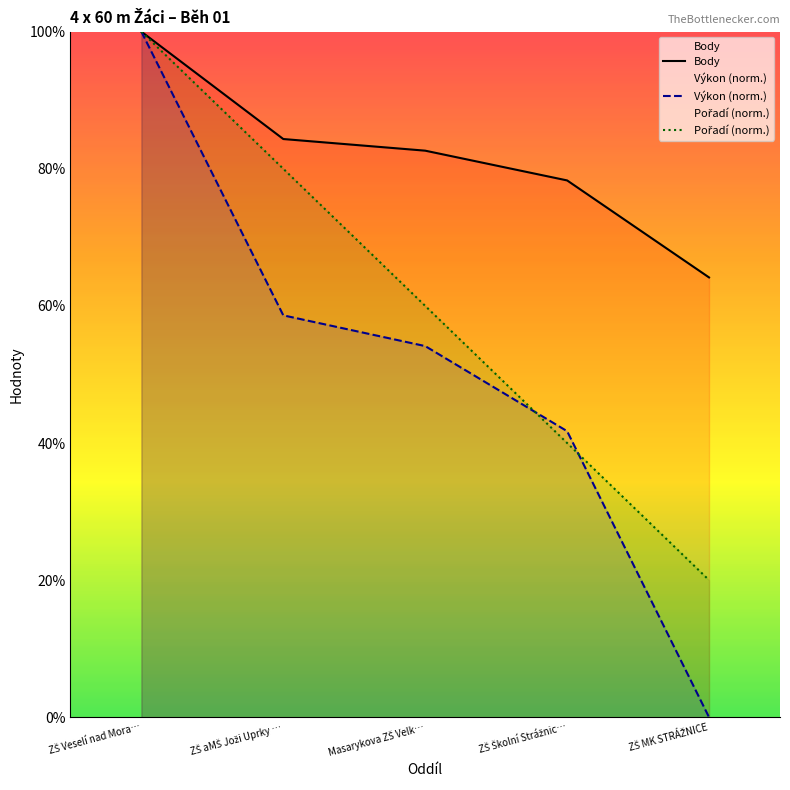

What is the sum of the Pořadí (norm.) values at ZŠ MK STRÁŽNICE and Masarykova ZŠ Velk…?

80.0